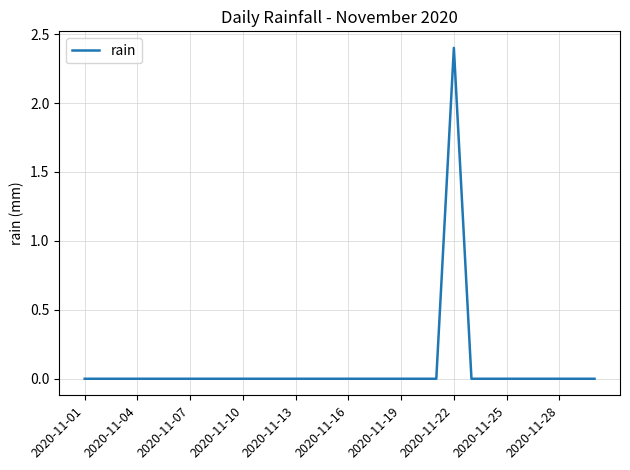

What is the greatest value displayed?

2.4